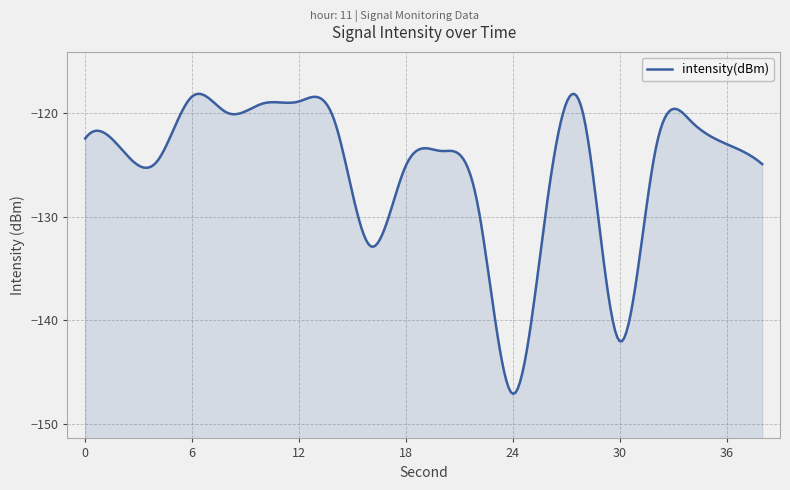

How many lines are shown in the chart?

1